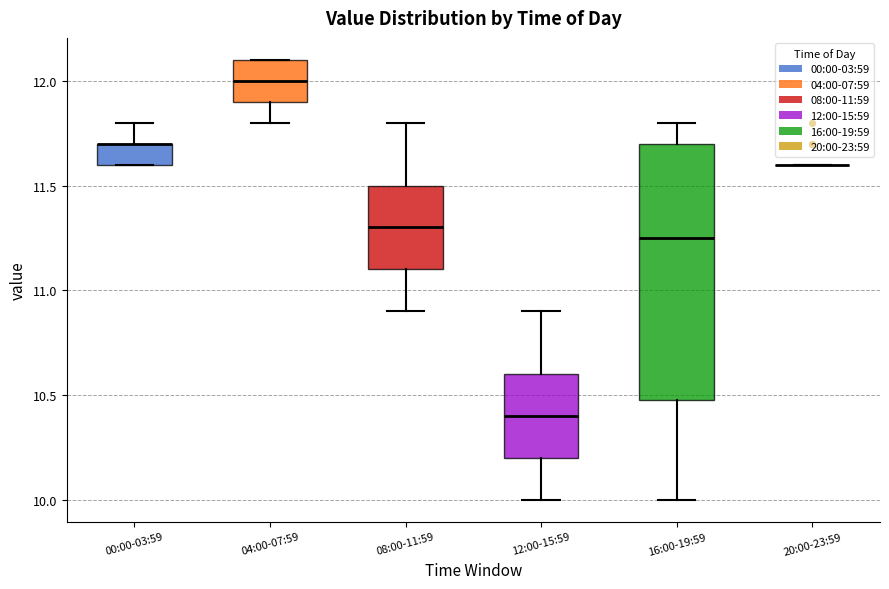

Reading left to right, transcribe this box plot: for each box, give where its median line is, the range the box spans, and where its two whiskers end, as read against the y-axis. The values are not printed on the chart, so give them approximately, as read against the axis.

00:00-03:59: median 11.70 (drawn on the box's upper edge), box 11.60 to 11.70, whiskers 11.60 to 11.80
04:00-07:59: median 12.00, box 11.90 to 12.10, whiskers 11.80 to 12.10
08:00-11:59: median 11.30, box 11.10 to 11.50, whiskers 10.90 to 11.80
12:00-15:59: median 10.40, box 10.20 to 10.60, whiskers 10.00 to 10.90
16:00-19:59: median 11.25, box 10.50 to 11.70, whiskers 10.00 to 11.80
20:00-23:59: box collapsed to a line at 11.60, whiskers 11.60 to 11.60